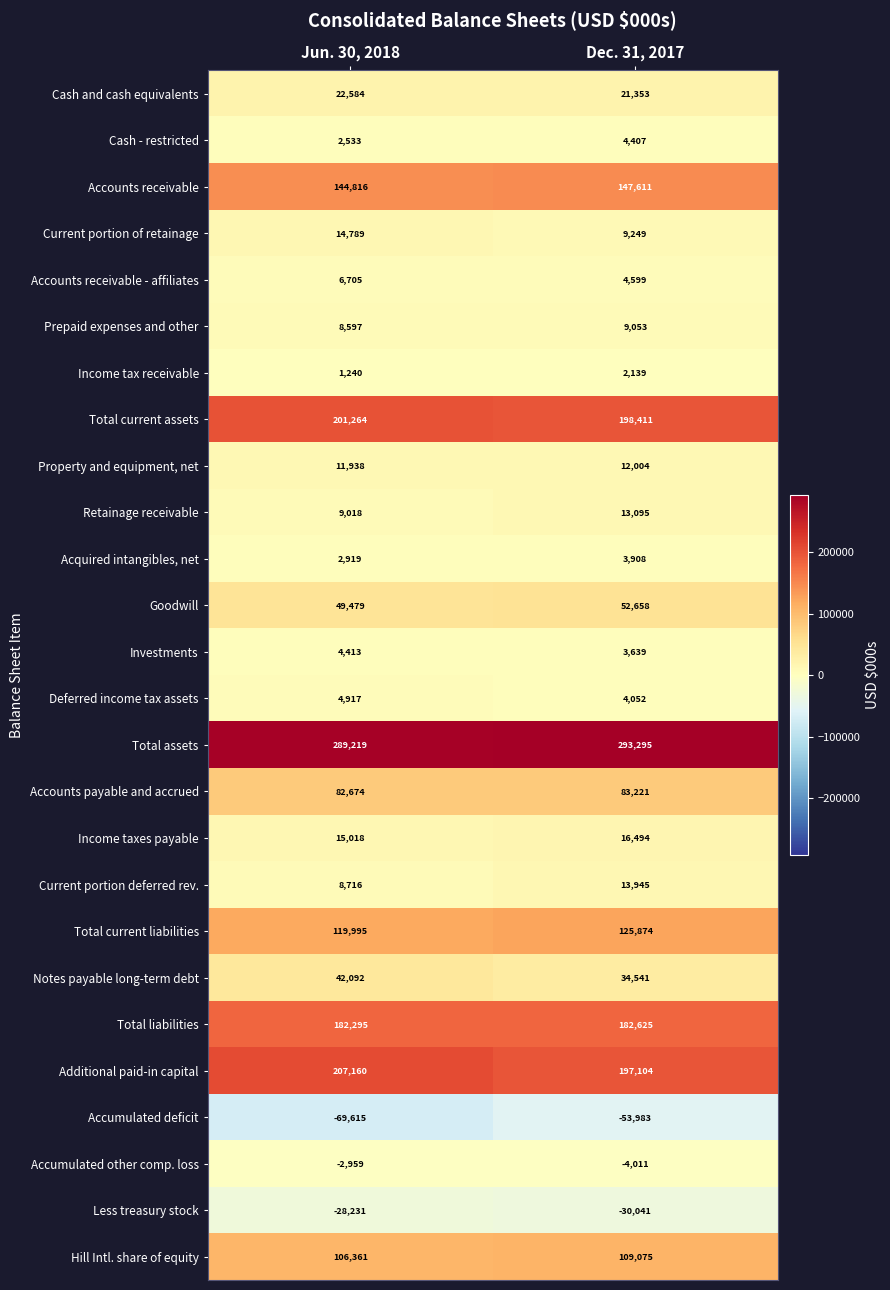

Which category has the highest value across all series?

Dec. 31, 2017